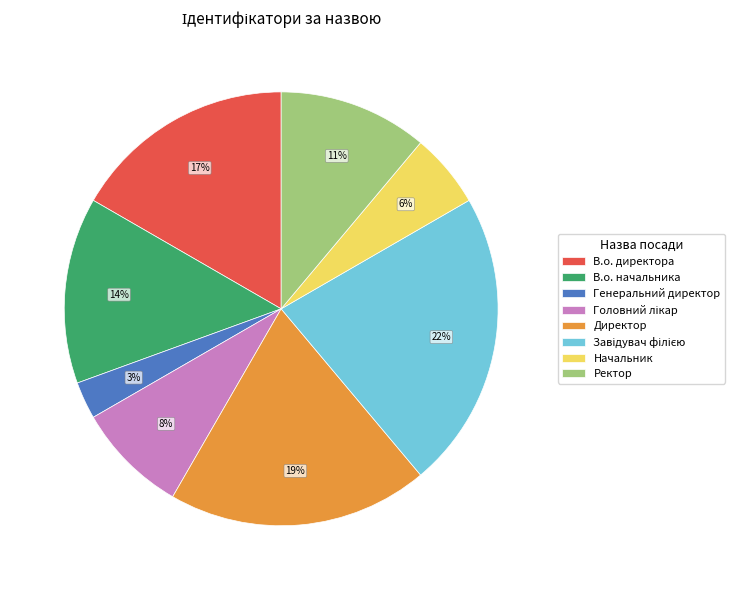

True or false: Директор accounts for 25% of the total.

False